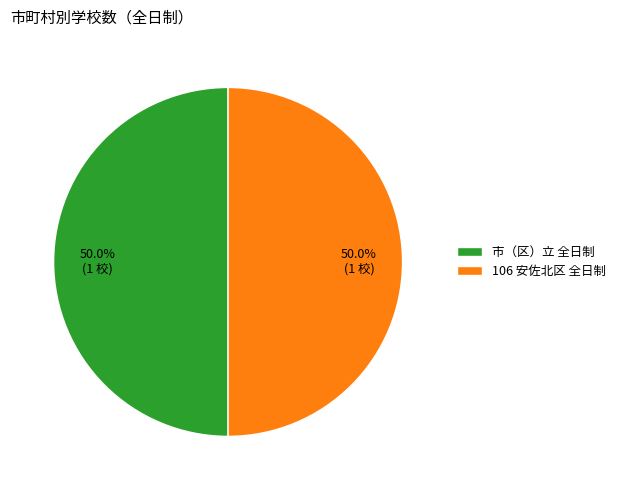

What is the total percentage of 市（区）立 全日制 and 106 安佐北区 全日制?

100.0%